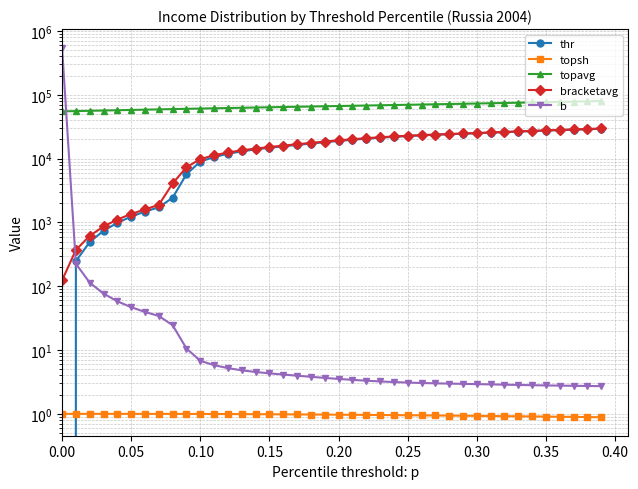

List the series in order of their peak value, lowest first.

topsh, thr, bracketavg, topavg, b